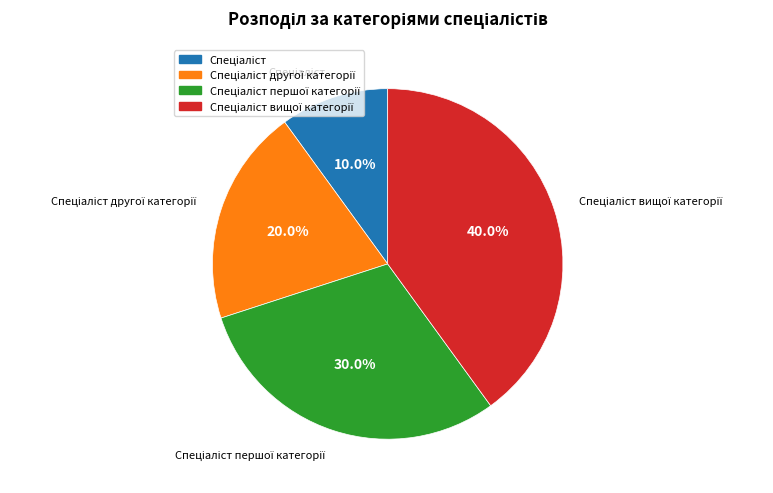

Does any single category account for the majority?

No